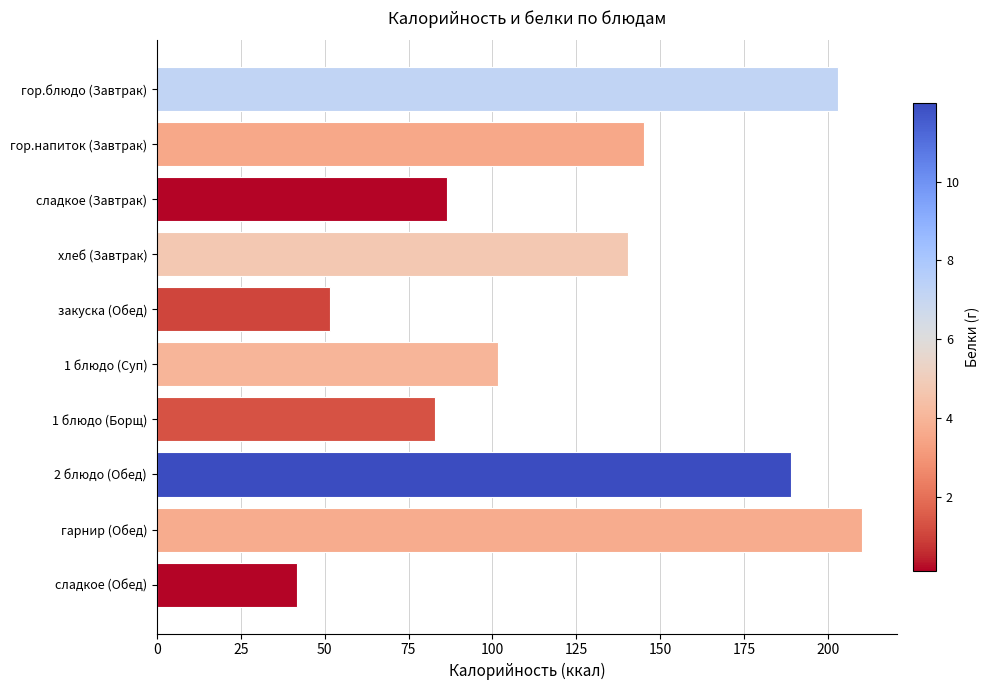

What is the difference between the maximum and minimum values?

168.4